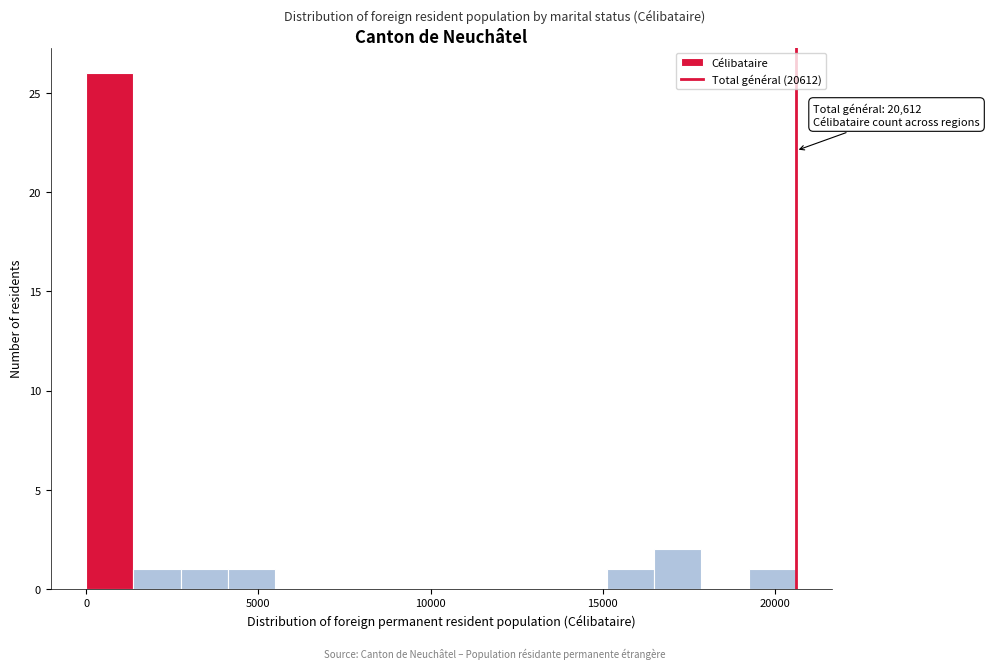

Read against the x-axis, roughly where is the centre of the tallest bar?

500